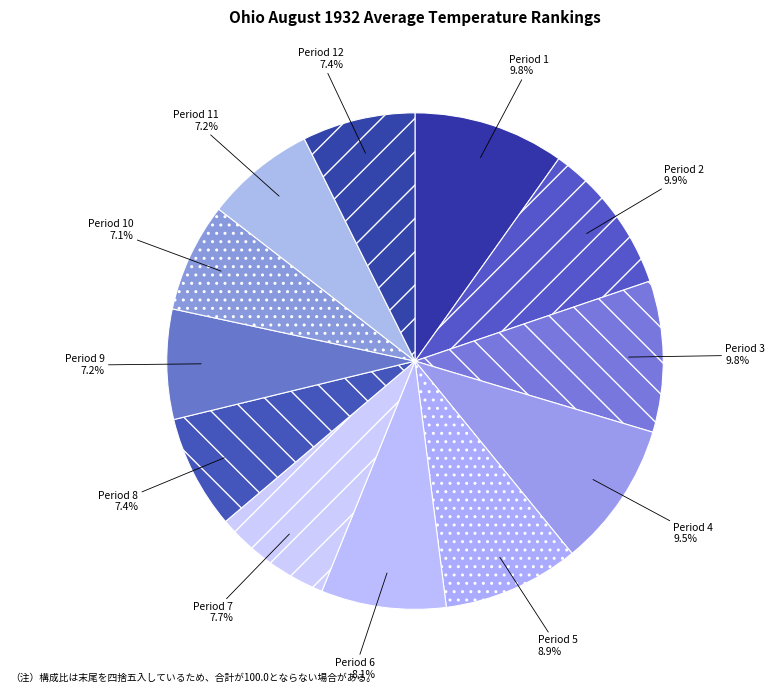

To the nearest percent, what is the combined percentage of Period 2 and Period 10?

17%